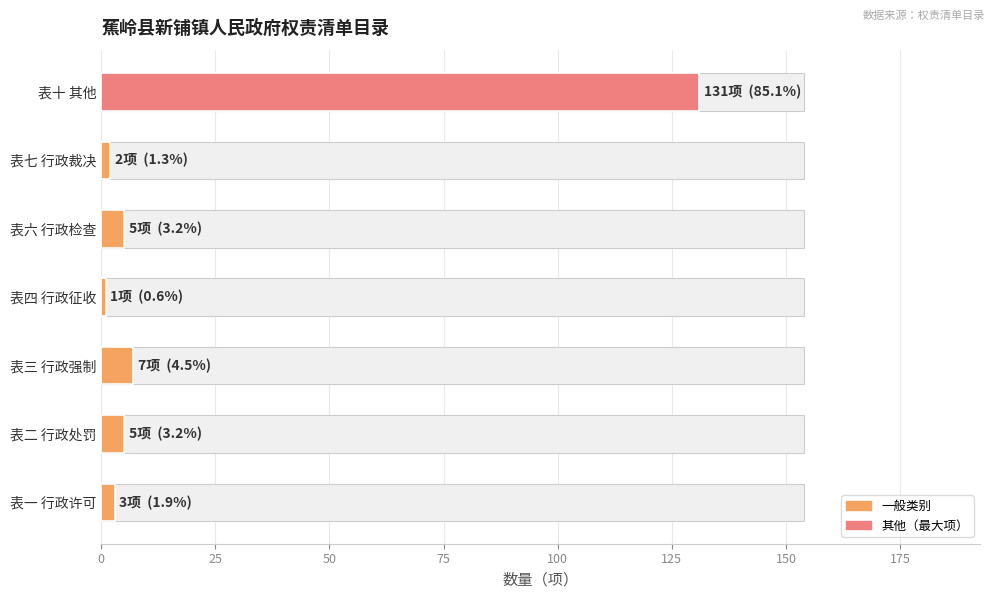

Rank the categories by value from highest to lowest.

表十 其他, 表三 行政强制, 表二 行政处罚, 表六 行政检查, 表一 行政许可, 表七 行政裁决, 表四 行政征收